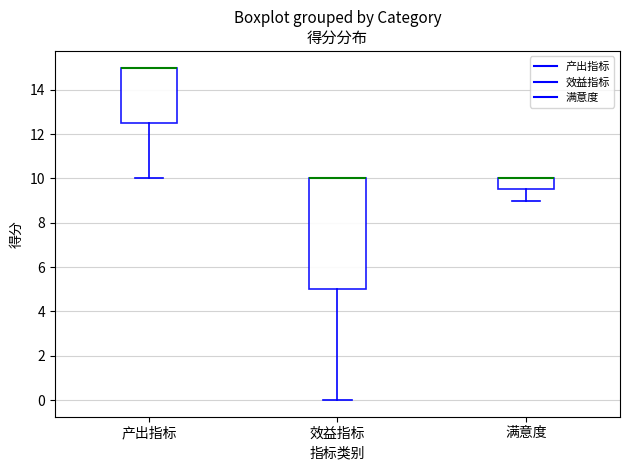

Reading left to right, read every box against the y-axis: the position of its median line, the range the box covers, and the ends of its whiskers. The values are not printed on the chart, so give them approximately, as read against the axis.

产出指标: median 15.0 (drawn on the box's upper edge), box 12.6 to 15.0, whiskers 10.0 to 15.0
效益指标: median 10.0 (drawn on the box's upper edge), box 5.0 to 10.0, whiskers 0.0 to 10.0
满意度: median 10.0 (drawn on the box's upper edge), box 9.6 to 10.0, whiskers 9.0 to 10.0